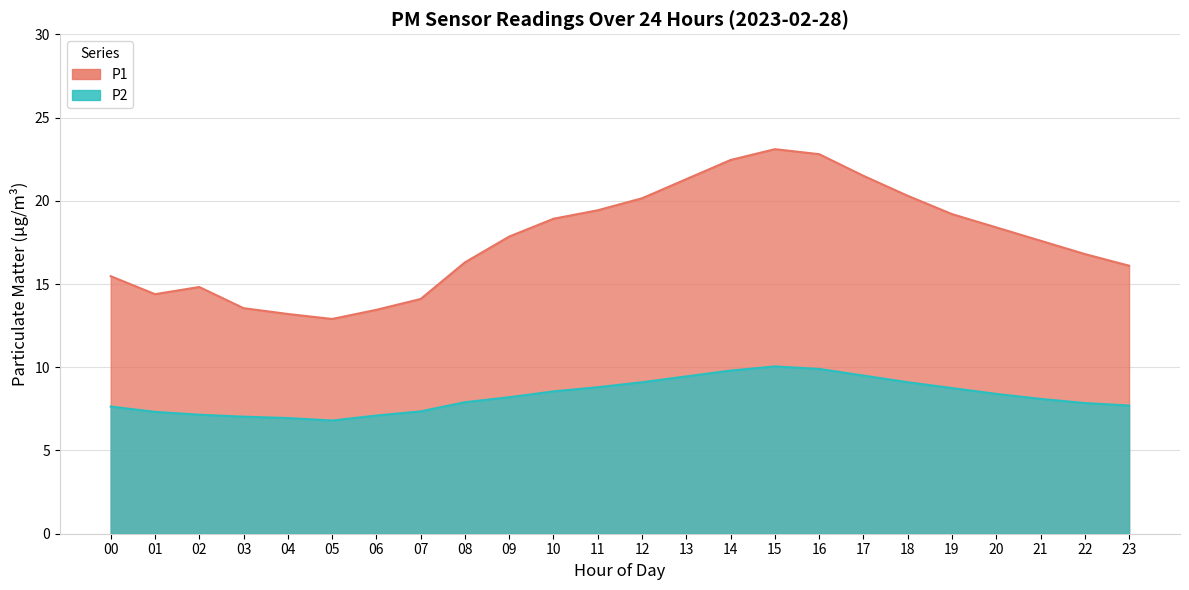

How many data points does each series have?

24